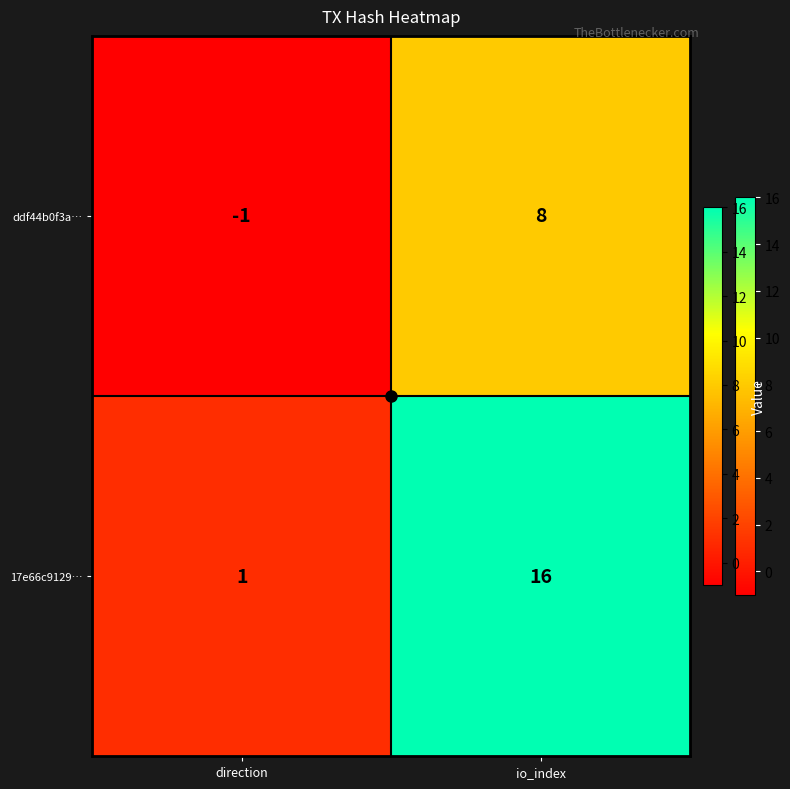

Is it true that 17e66c9129… equals 6 at io_index?

False